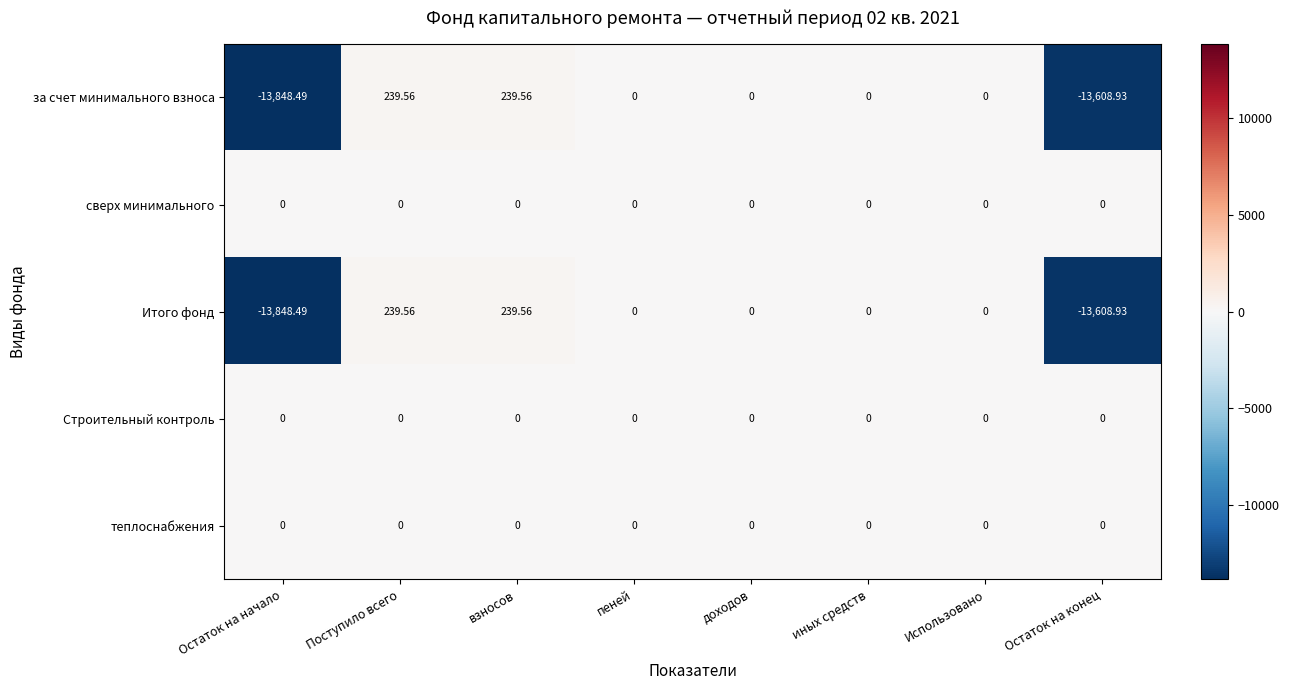

Is the value of за счет минимального взноса at Остаток на начало greater than the value of теплоснабжения at Поступило всего?

No